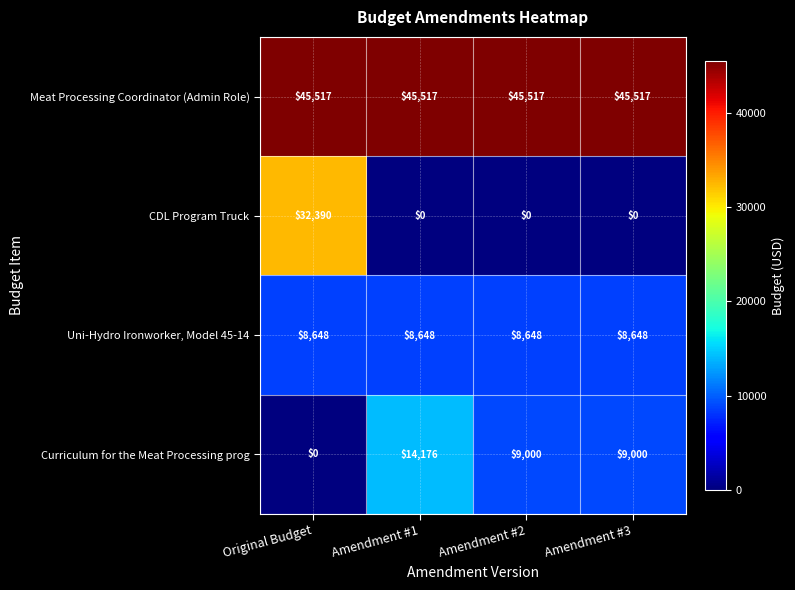

Which series has the largest total across all categories?

Meat Processing Coordinator (Admin Role)